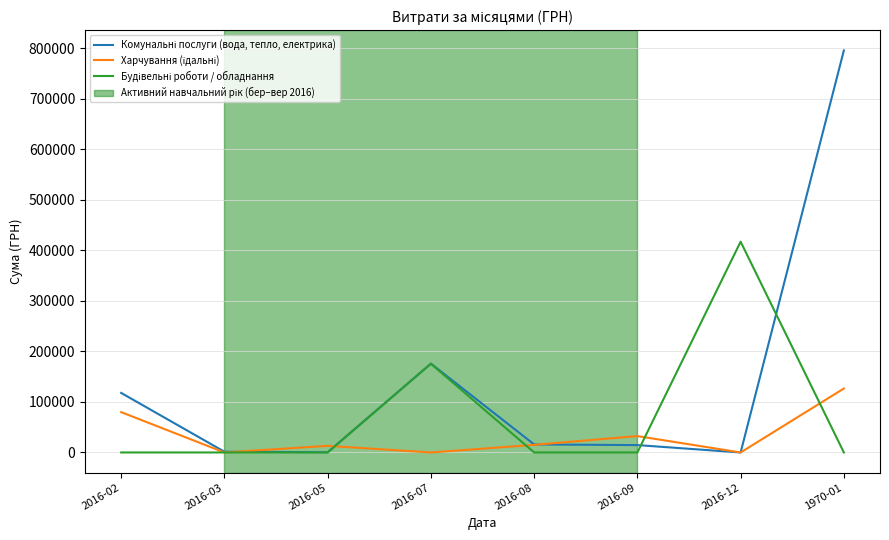

What is the total value across all series at 2016-02?

197577.4